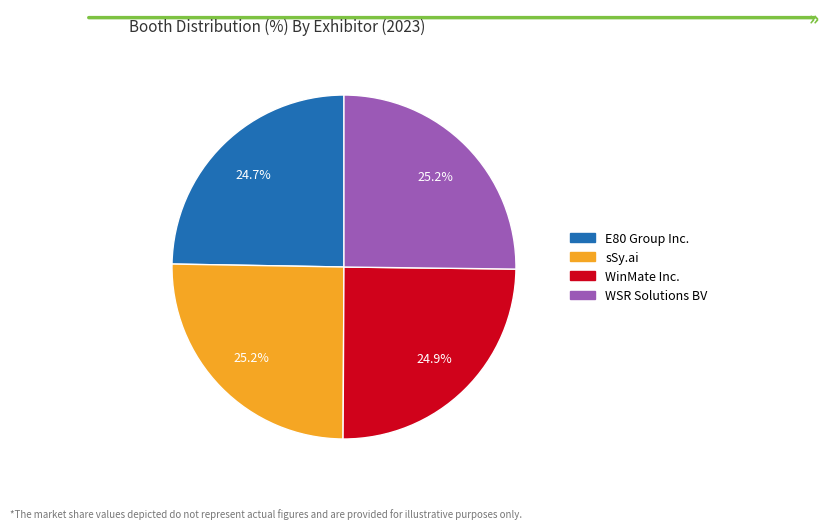

Is it true that WinMate Inc. is 14% of the pie?

False